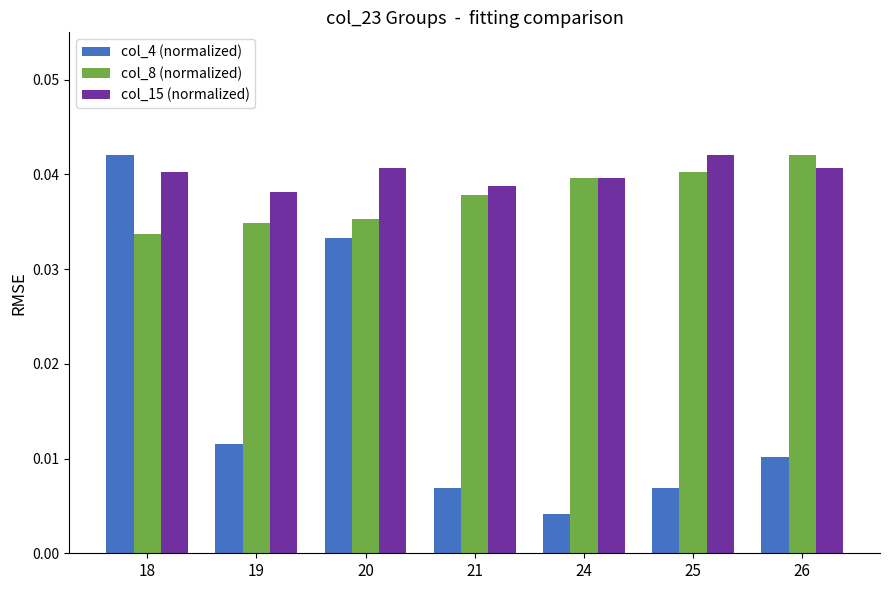

Which category has the lowest value in the col_8 (normalized) series?

18